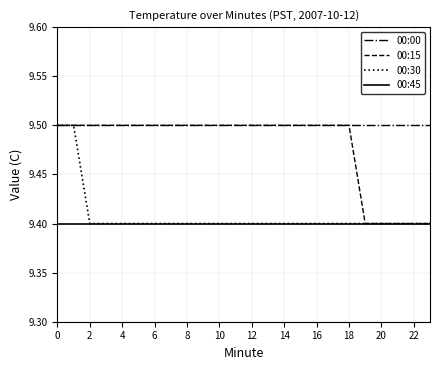

True or false: 00:00 and 00:45 cross at least once.

False